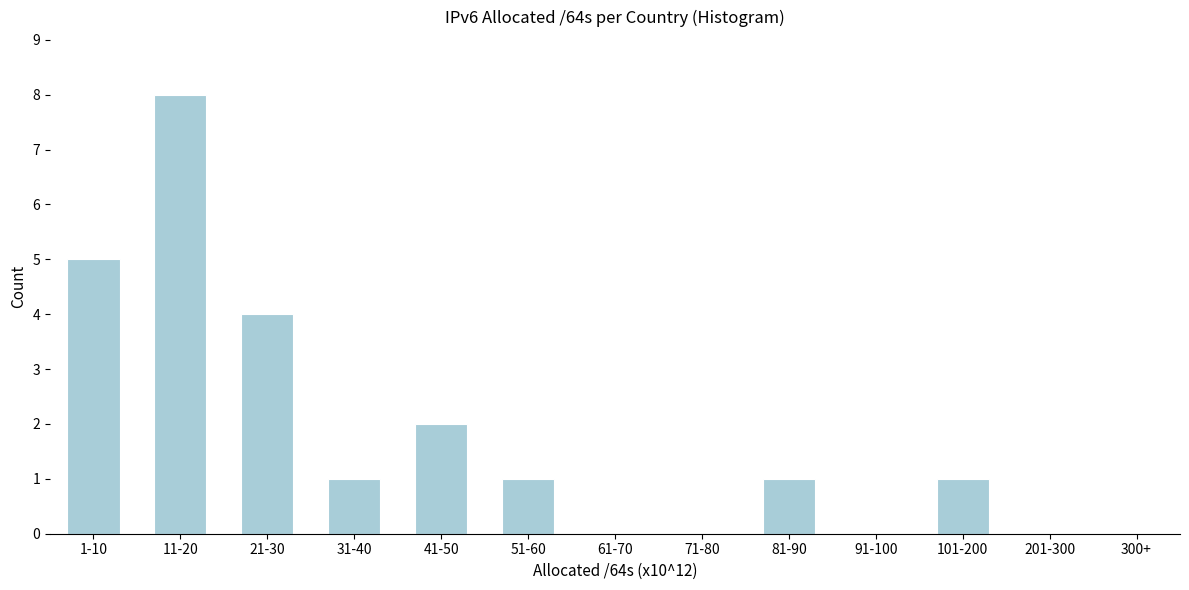

Reading left to right, list all the values displayed in this chart.

1-10=5	11-20=8	21-30=4	31-40=1	41-50=2	51-60=1	61-70=0	71-80=0	81-90=1	91-100=0	101-200=1	201-300=0	300+=0